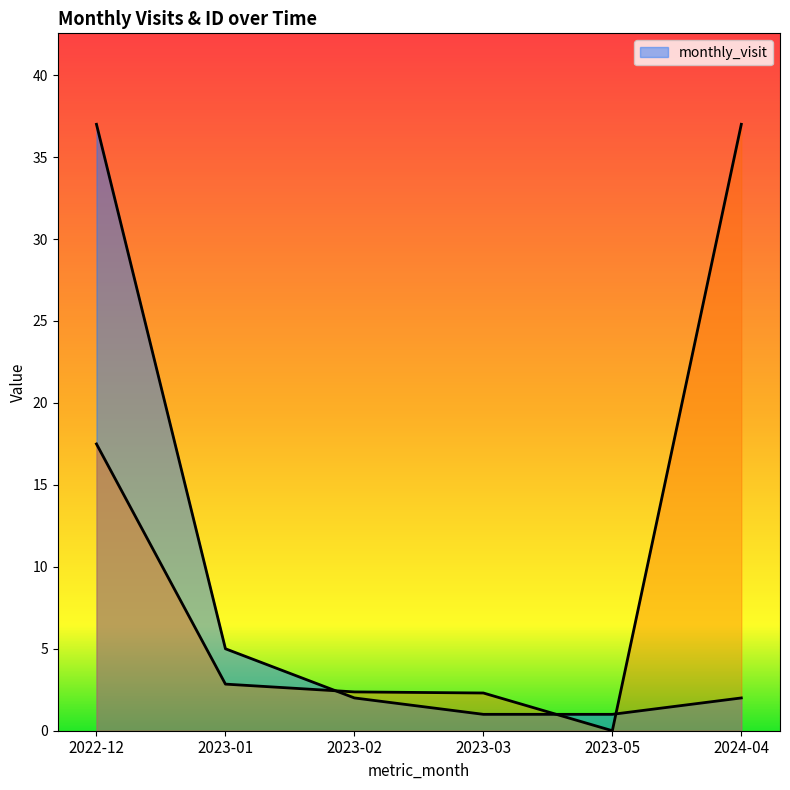

What is the value of the monthly_visit point at the 6th from the left?

2.0